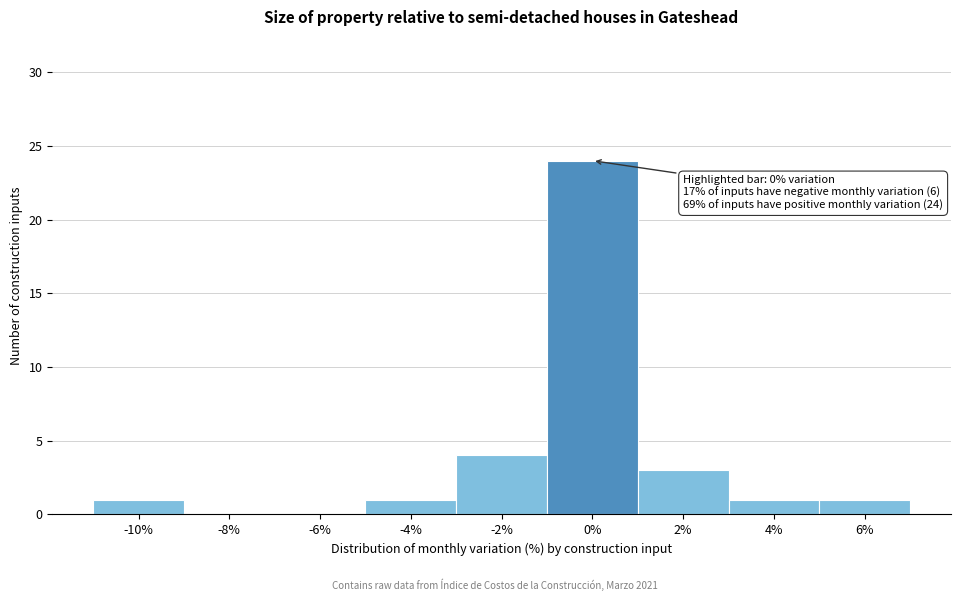

Reading right to left, transcribe all the data shown in this chart.

6%=1	4%=1	2%=3	0%=24	-2%=4	-4%=1	-6%=0	-8%=0	-10%=1